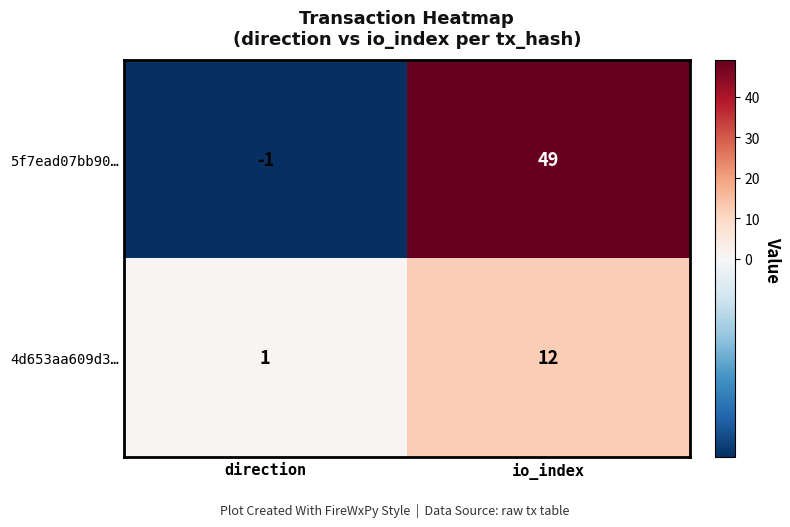

Reading left to right, list all the values displayed in this chart.

5f7ead07bb90…: -1	49
4d653aa609d3…: 1	12